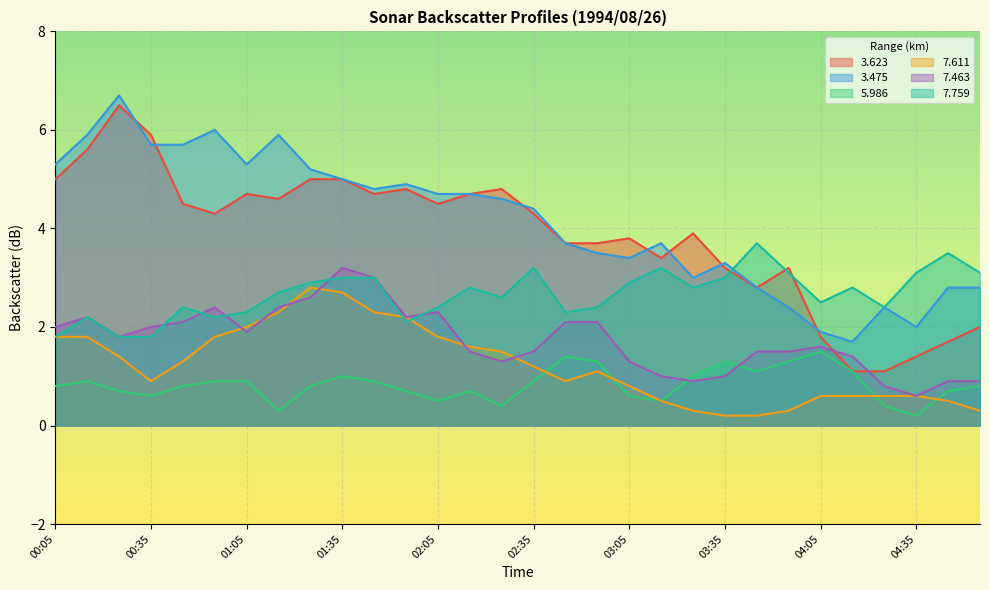

How many categories are shown in the chart?

30